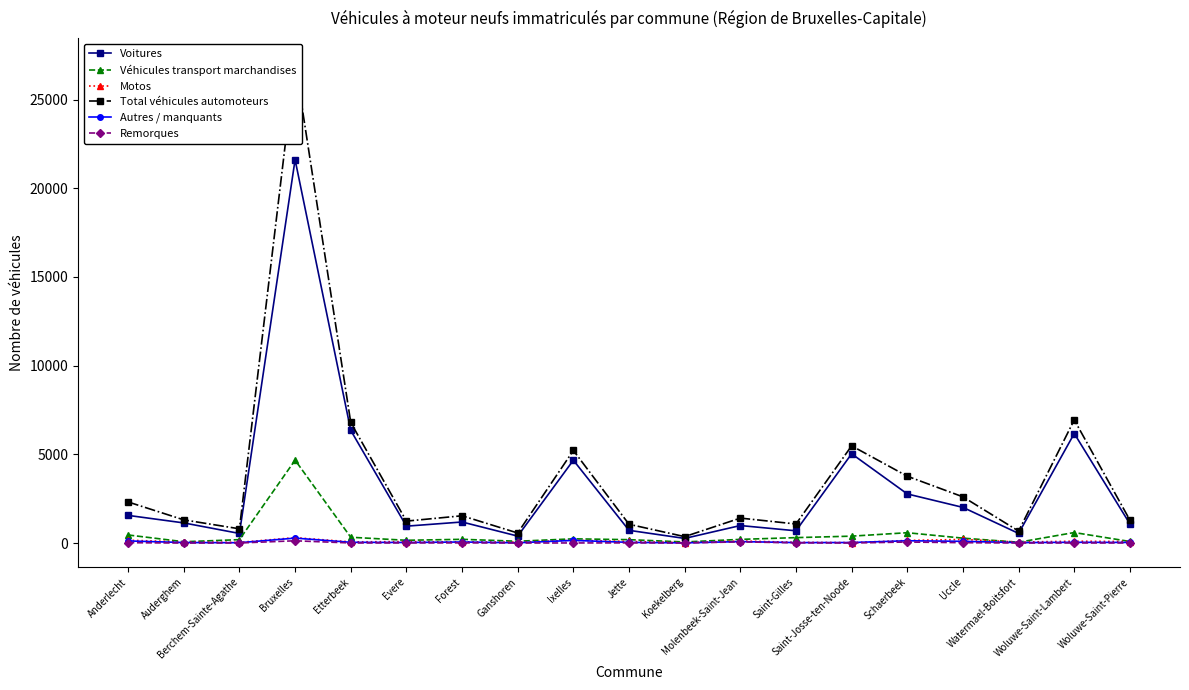

What is the difference between the maximum and minimum values in the Total véhicules automoteurs series?

26750